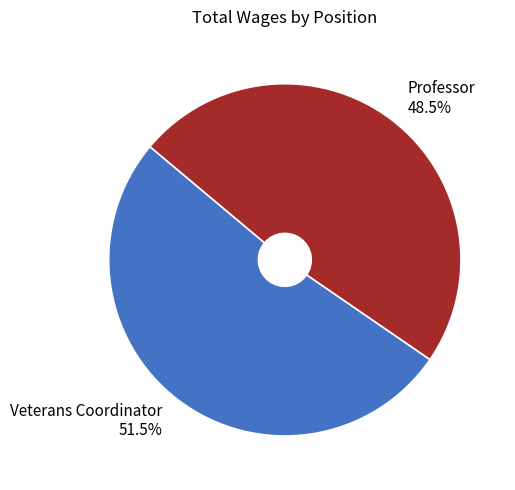

Does Professor account for over 50% of the chart?

No